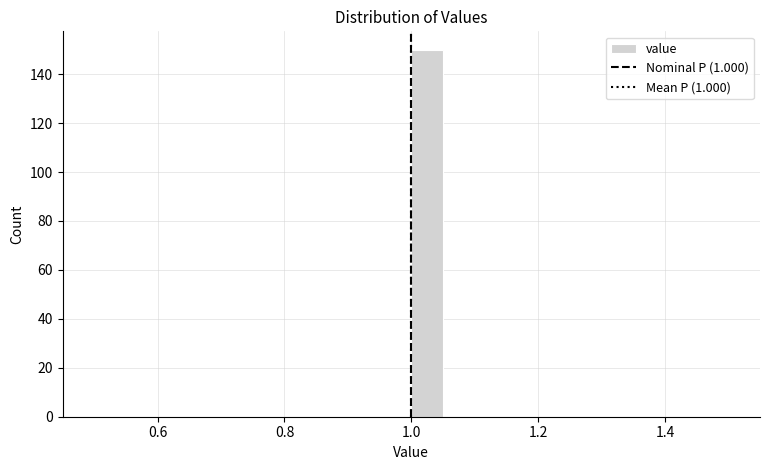

Around what value on the x-axis is the tallest bar? Give the approximate position of its centre, as read against the axis.

1.02